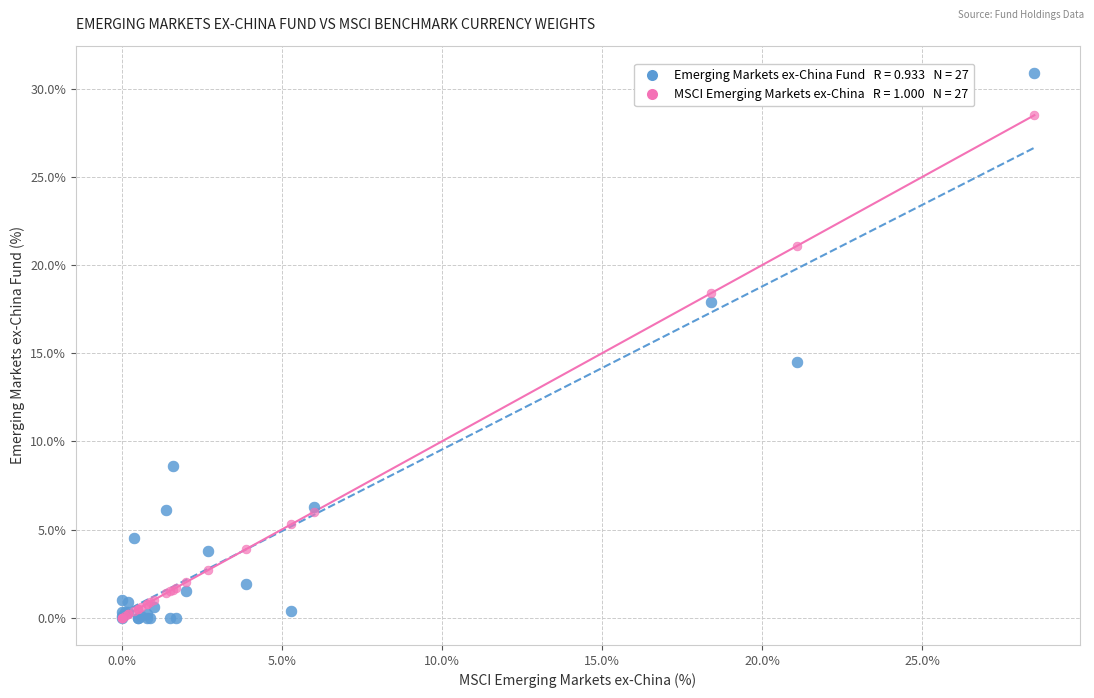

Across all series, what Y value is closest to 15?

14.5